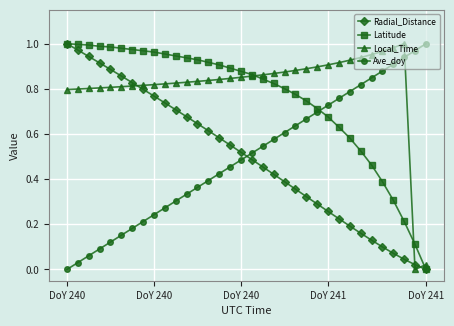

What is the sum of all Radial_Distance values?

16.9